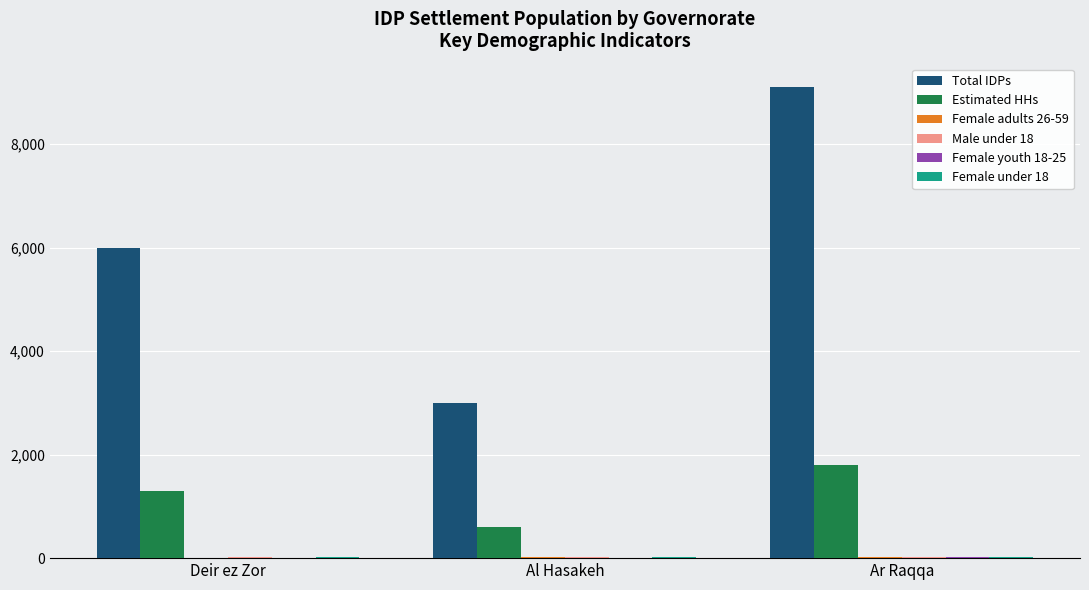

What is the sum of all Total IDPs values?

18100